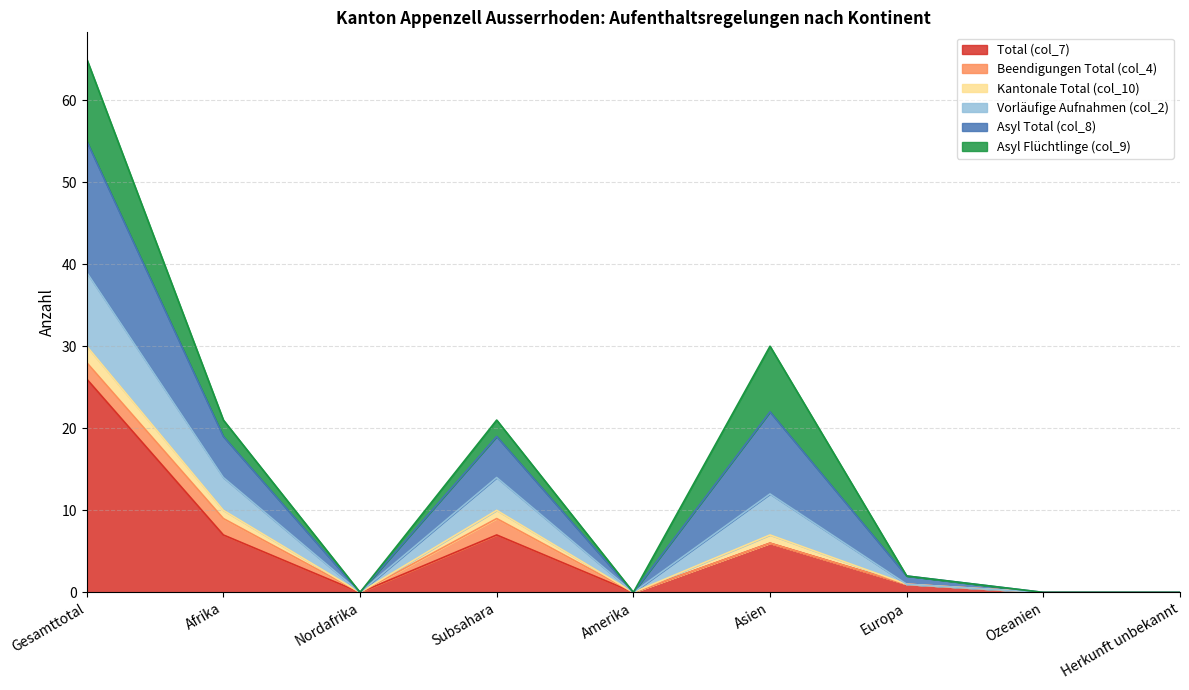

Is it true that Total (col_7) equals 0 at Nordafrika?

True